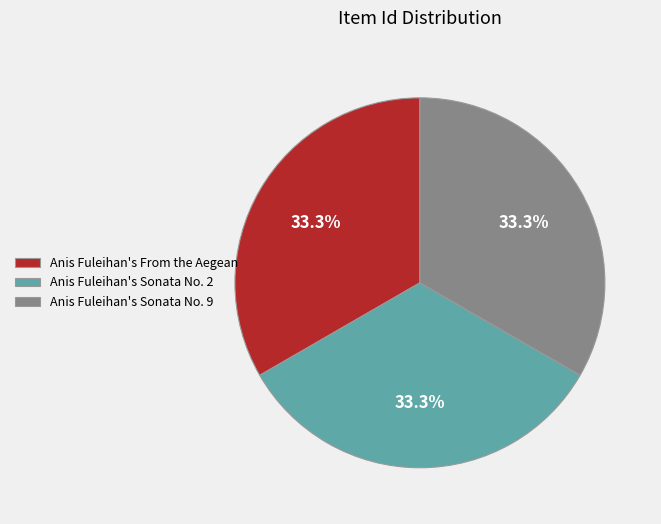

Do Anis Fuleihan's Sonata No. 2 and Anis Fuleihan's From the Aegean together represent more than half of the pie?

Yes